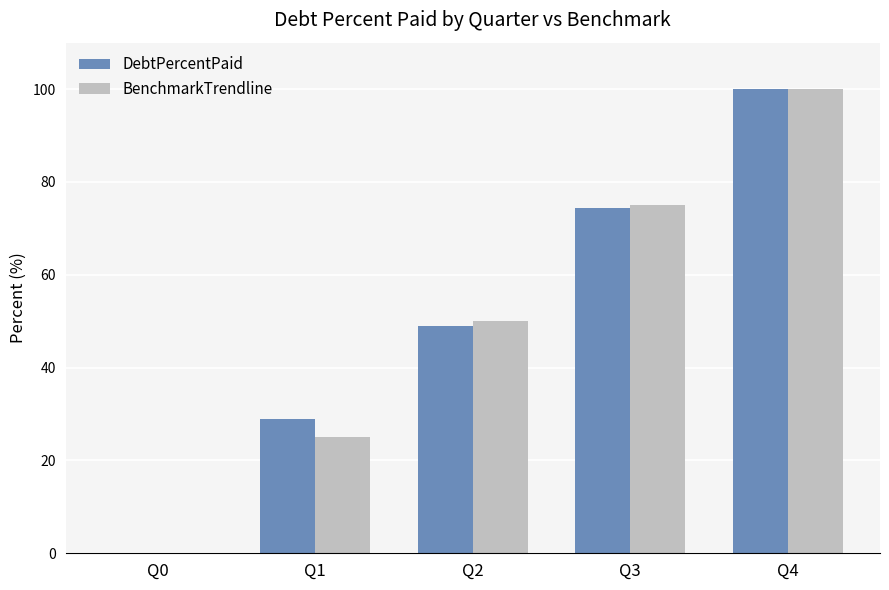

True or false: DebtPercentPaid has a value of 48.9 at Q2.

True